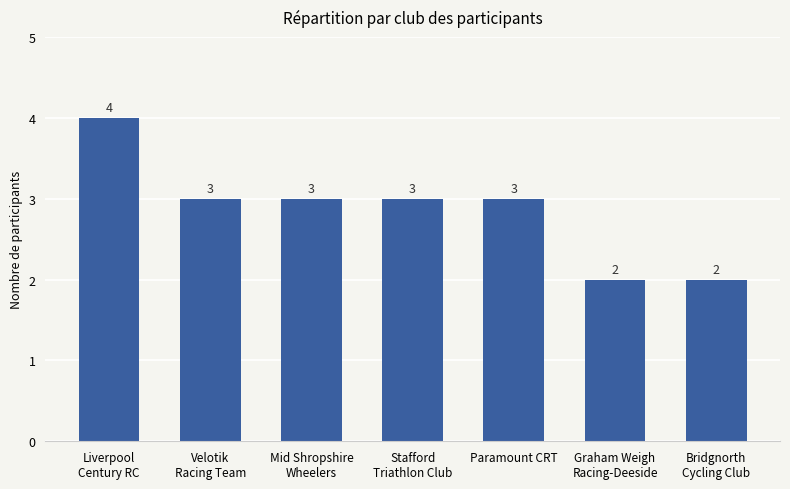

The value at Velotik
Racing Team is 3. True or false?

True